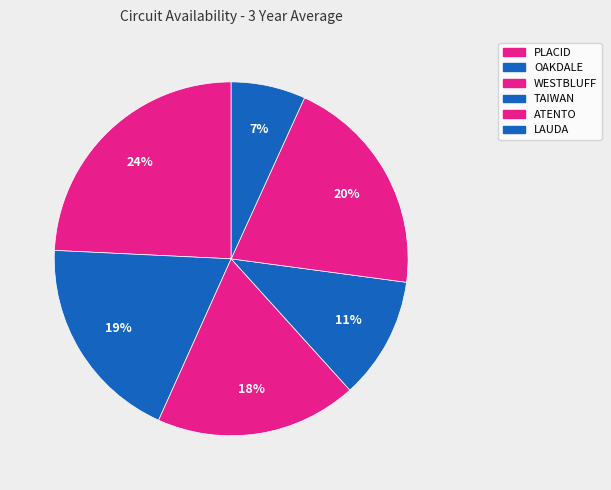

What percentage is the PLACID slice, to the nearest percent?

24%